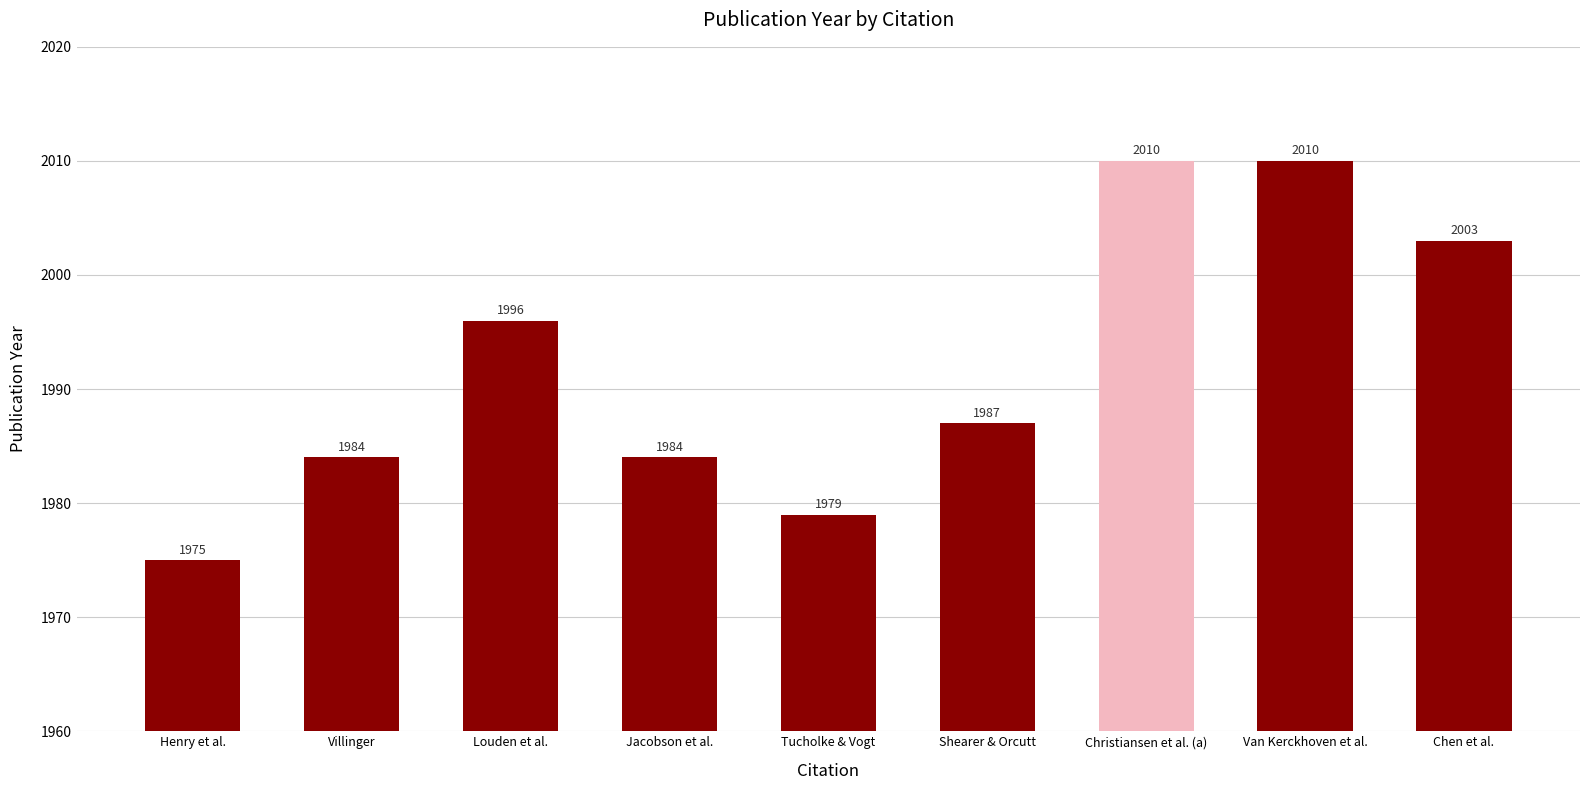

Are the bars horizontal?

No